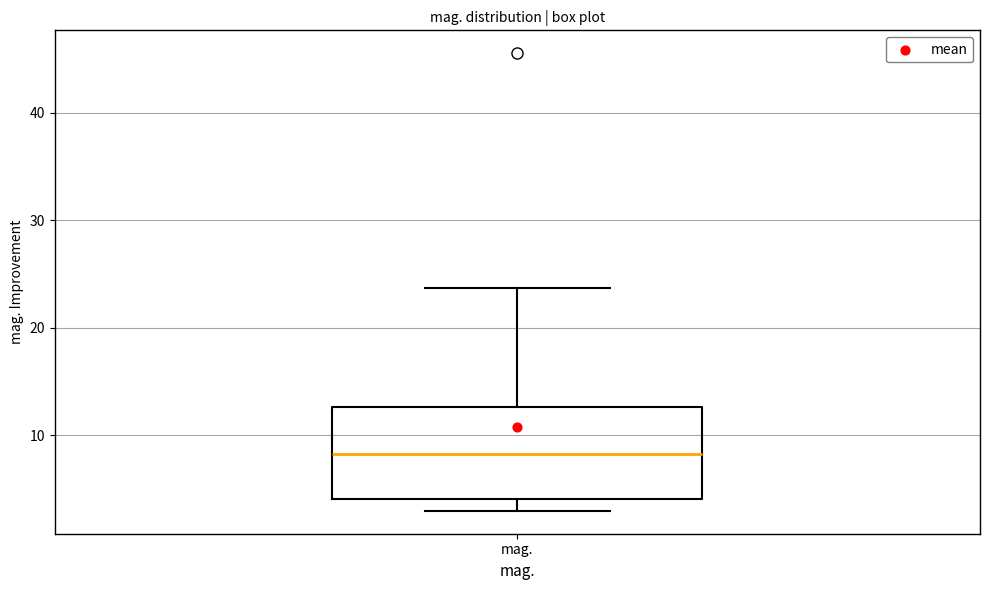

Where does the upper whisker of the box for mag. end on the y-axis? The values are not printed on the chart, so give them approximately, as read against the axis.

24